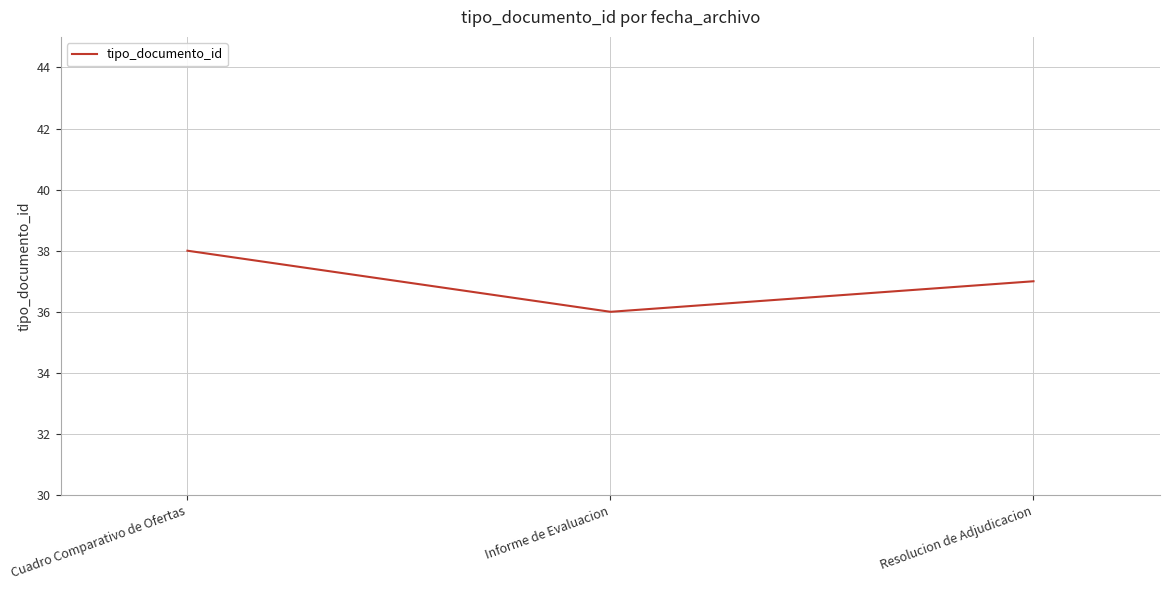

Reading left to right, what are all the values shown in this chart?

38	36	37